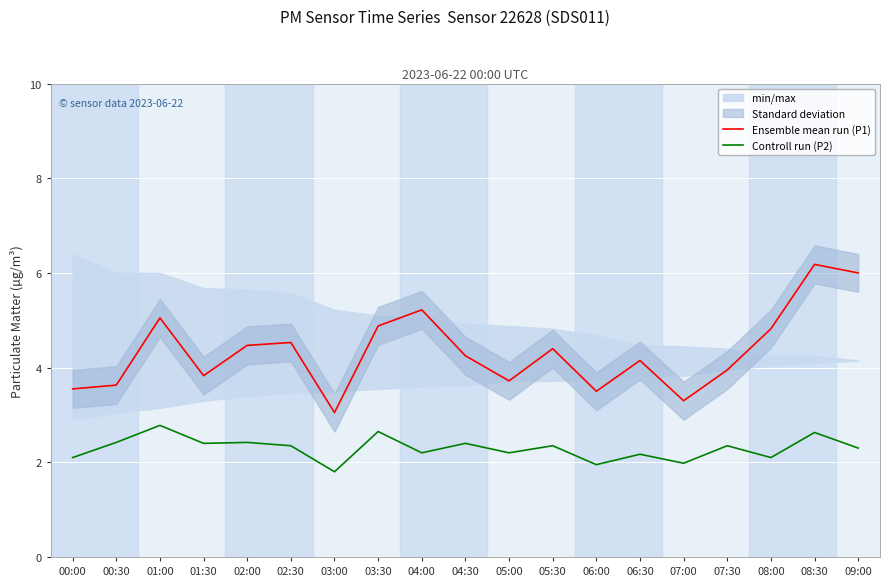

The value of Controll run (P2) at 04:00 is 1.4. True or false?

False